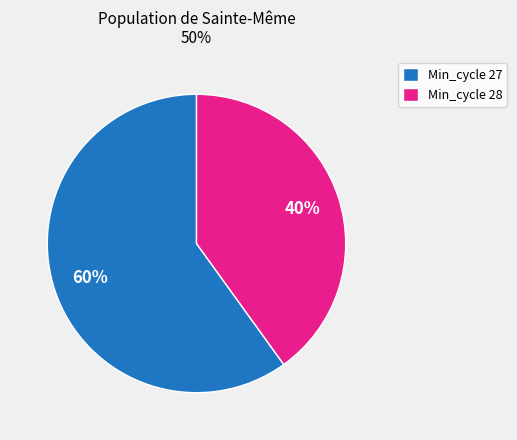

Which slice represents more than half of the pie?

Min_cycle 27